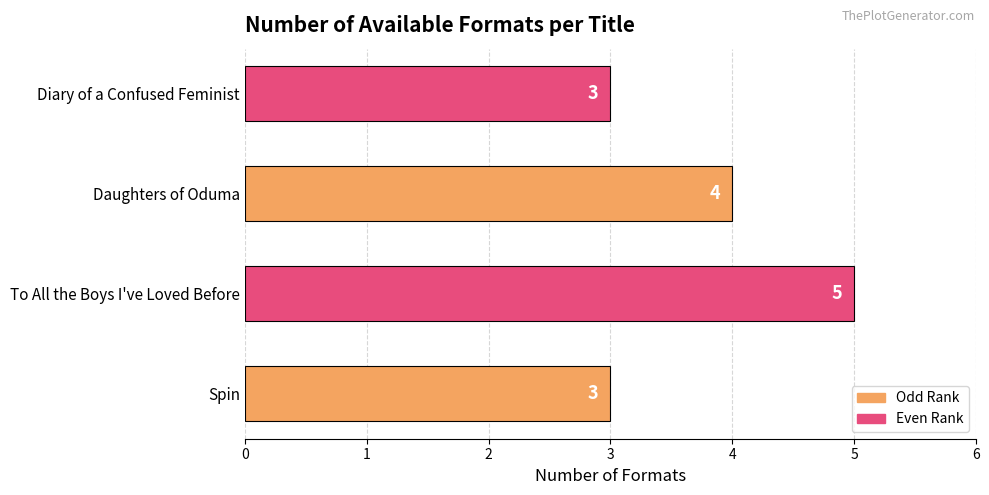

What is the minimum value shown in the chart?

3